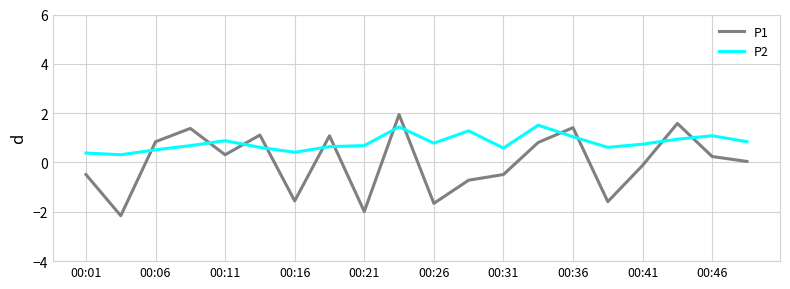

How many positive values does the P1 series have?

11